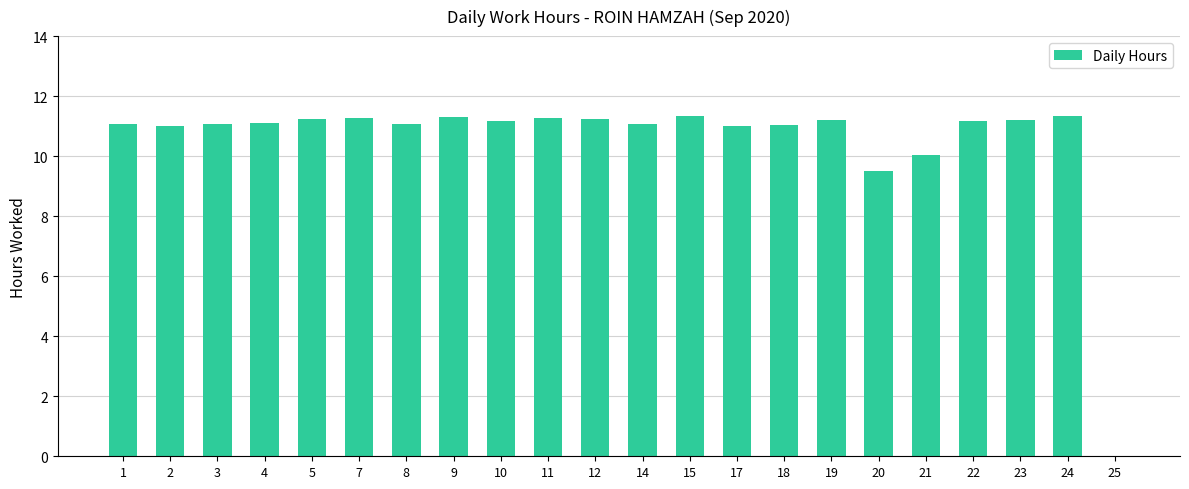

The chart shows a value of 9.5 at 20. True or false?

True